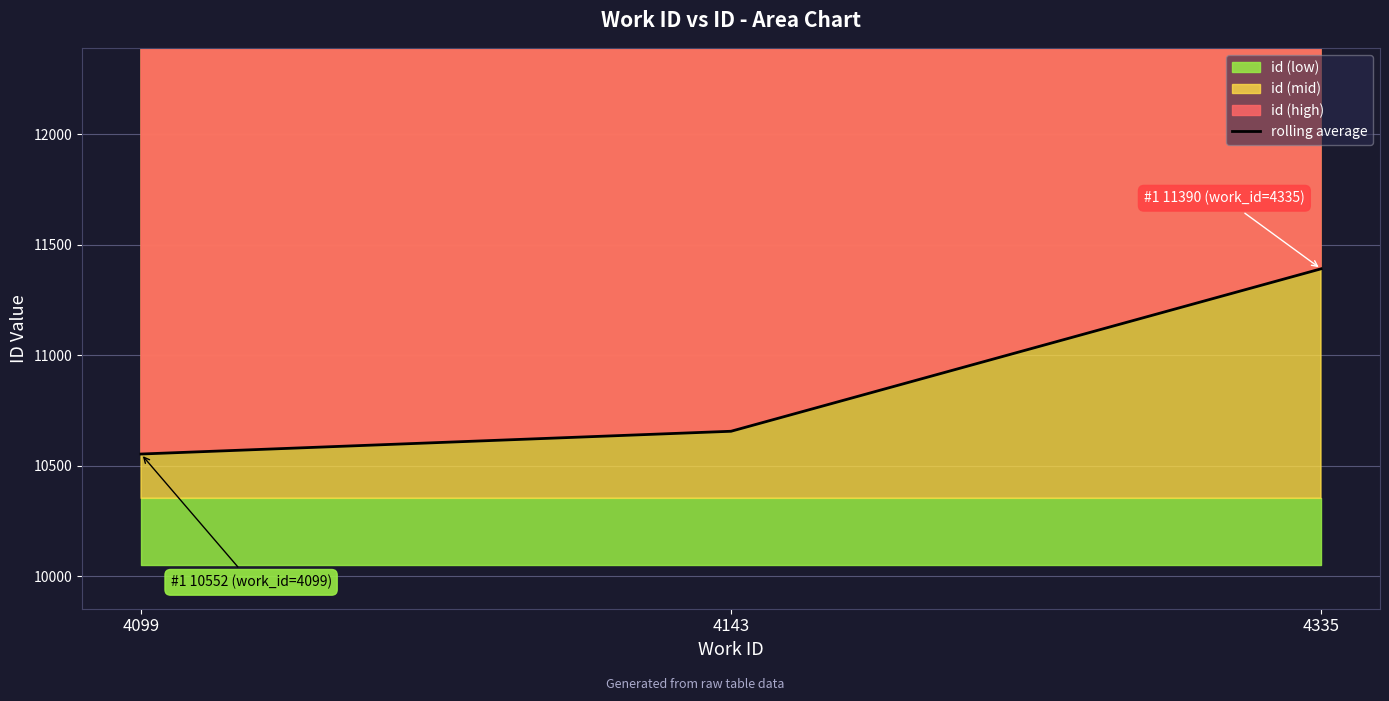

Which has a higher value, 4143 or 4335?

4335